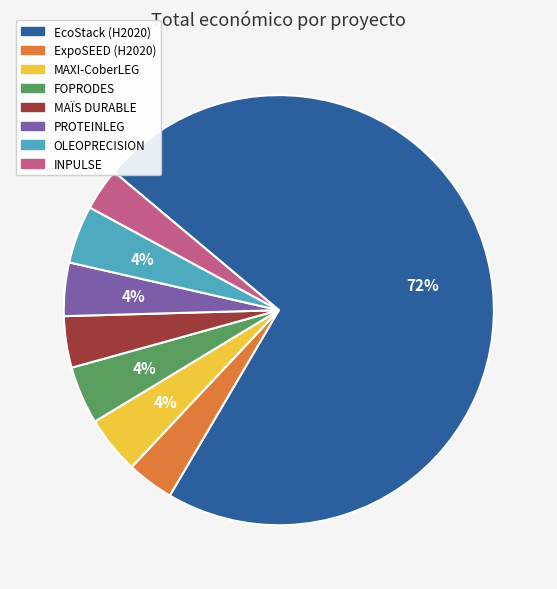

Is EcoStack (H2020) the majority of the pie?

Yes